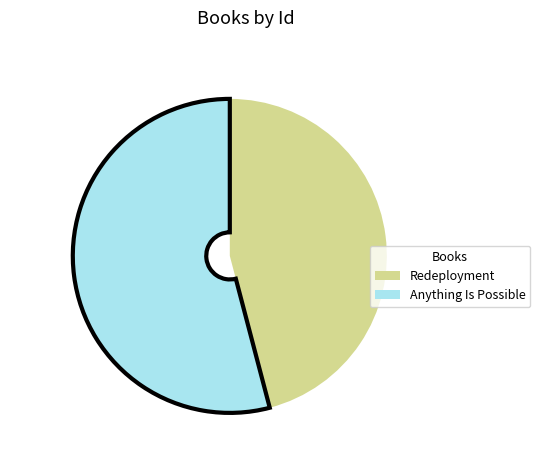

What is the smallest slice in the pie chart?

Redeployment